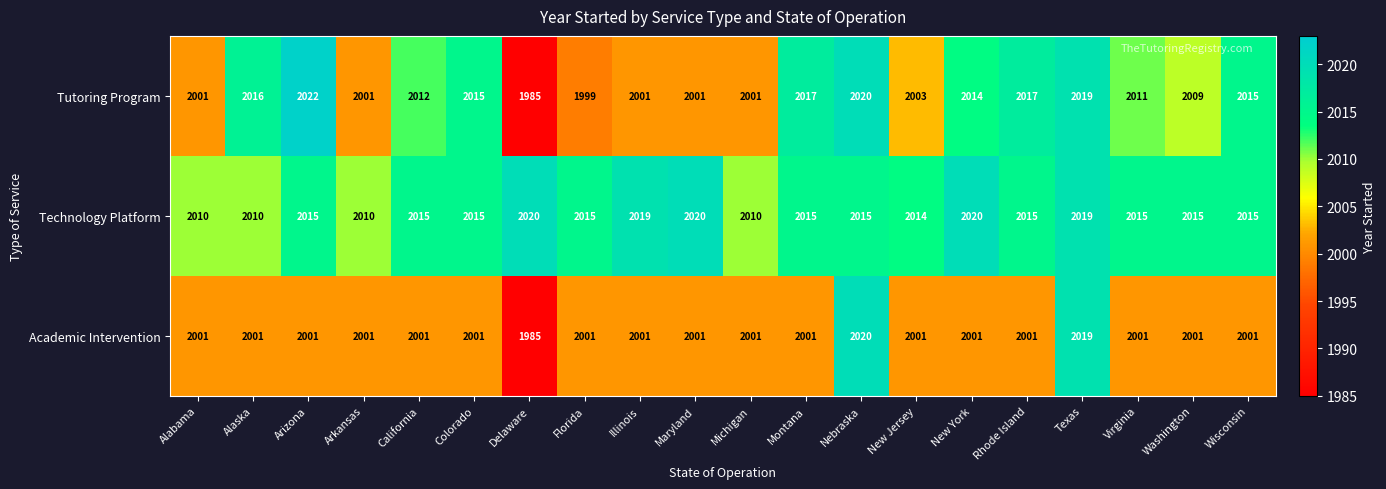

At which category is the sum across all series the highest?

Texas